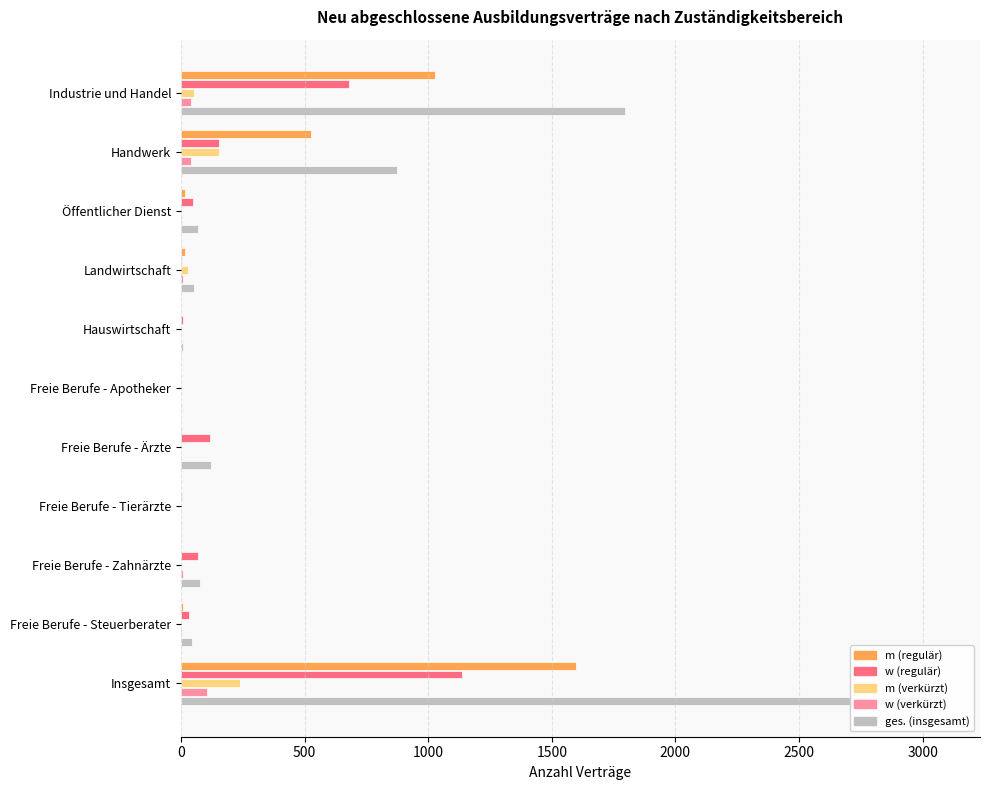

Reading right to left, extract all data points from this chart.

m (regulär): 1599	9	0	0	3	0	0	15	18	525	1029
w (regulär): 1137	33	69	3	117	0	9	3	48	153	681
m (verkürzt): 237	0	0	0	0	0	0	27	3	153	51
w (verkürzt): 105	3	9	0	0	0	0	9	3	42	39
ges. (insgesamt): 3078	45	75	3	120	6	9	54	69	873	1797